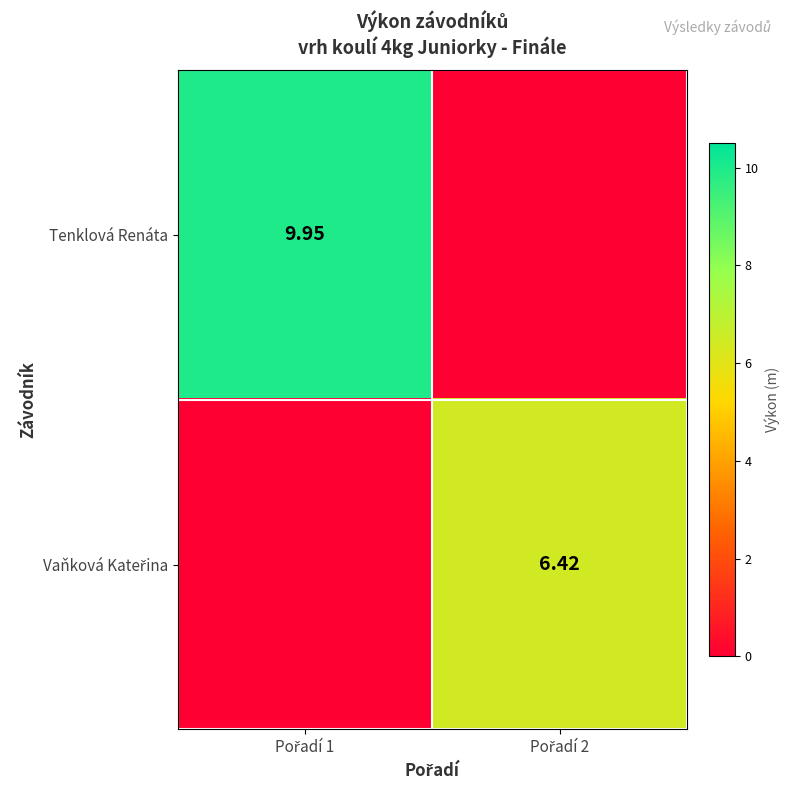

The Vaňková Kateřina series shows 8.4 at Pořadí 2. True or false?

False